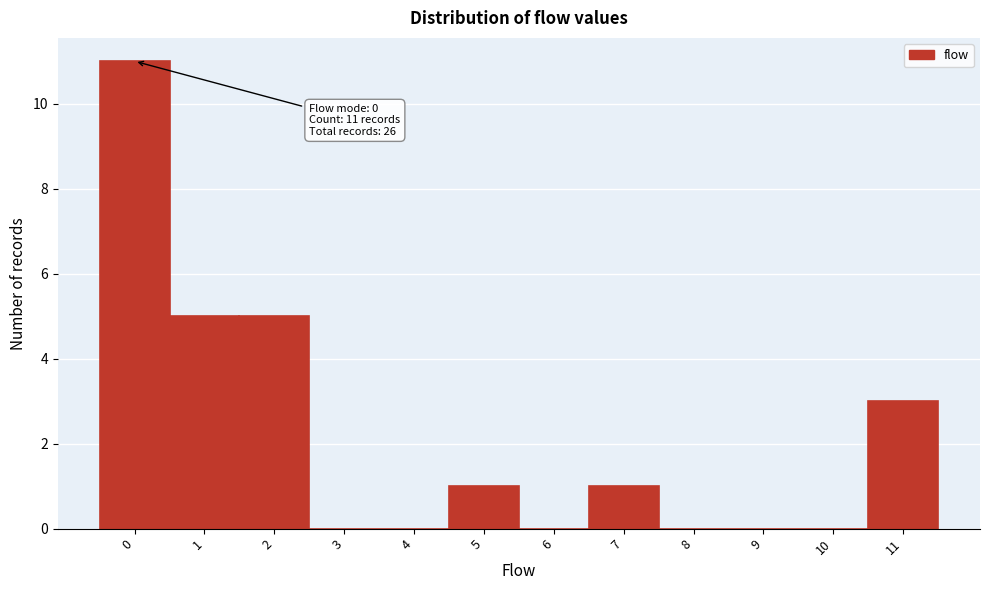

Reading left to right, list all the values displayed in this chart.

0=11	1=5	2=5	3=0	4=0	5=1	6=0	7=1	8=0	9=0	10=0	11=3